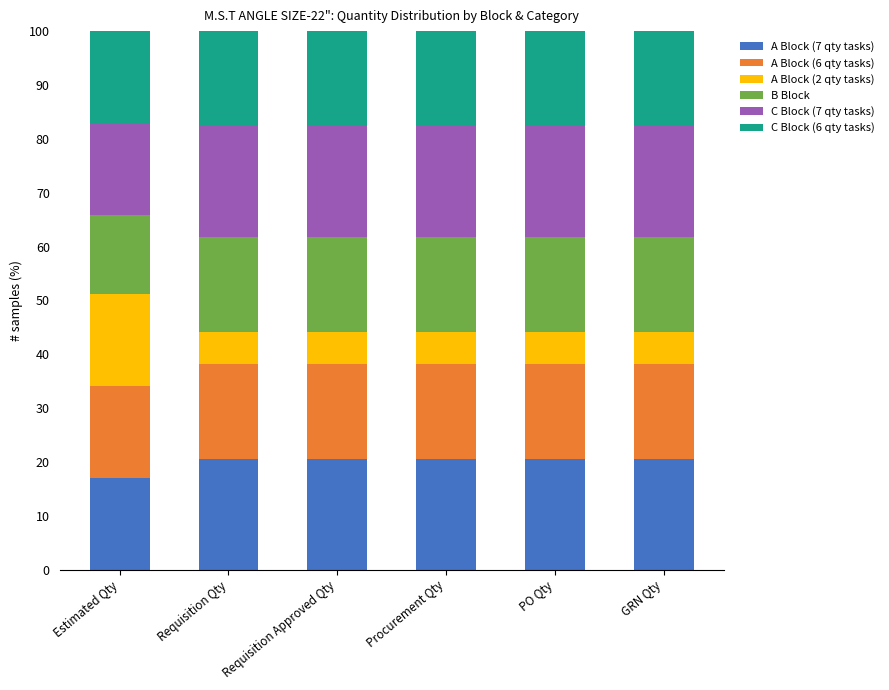

What is the lowest value of the A Block (7 qty tasks) series?

17.1